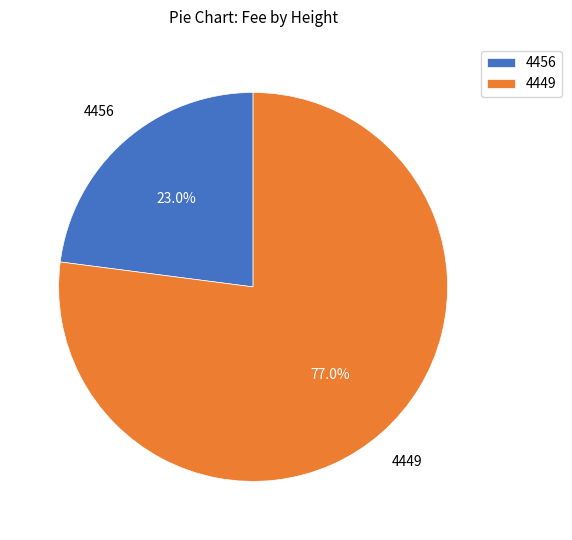

Is there a majority slice in this chart?

Yes